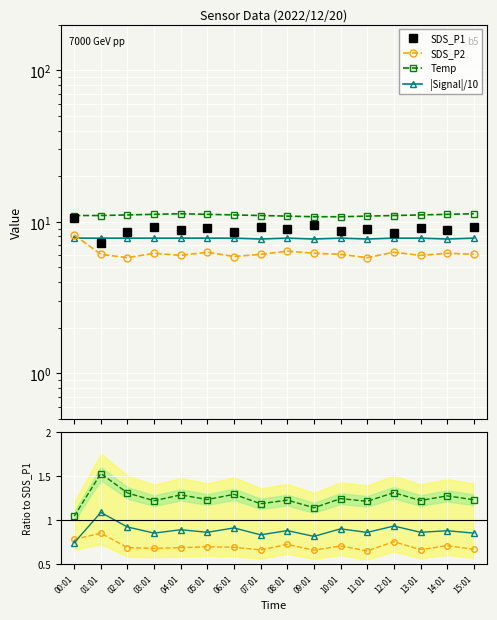

At which category does the chart reach its peak across all series?

00:01